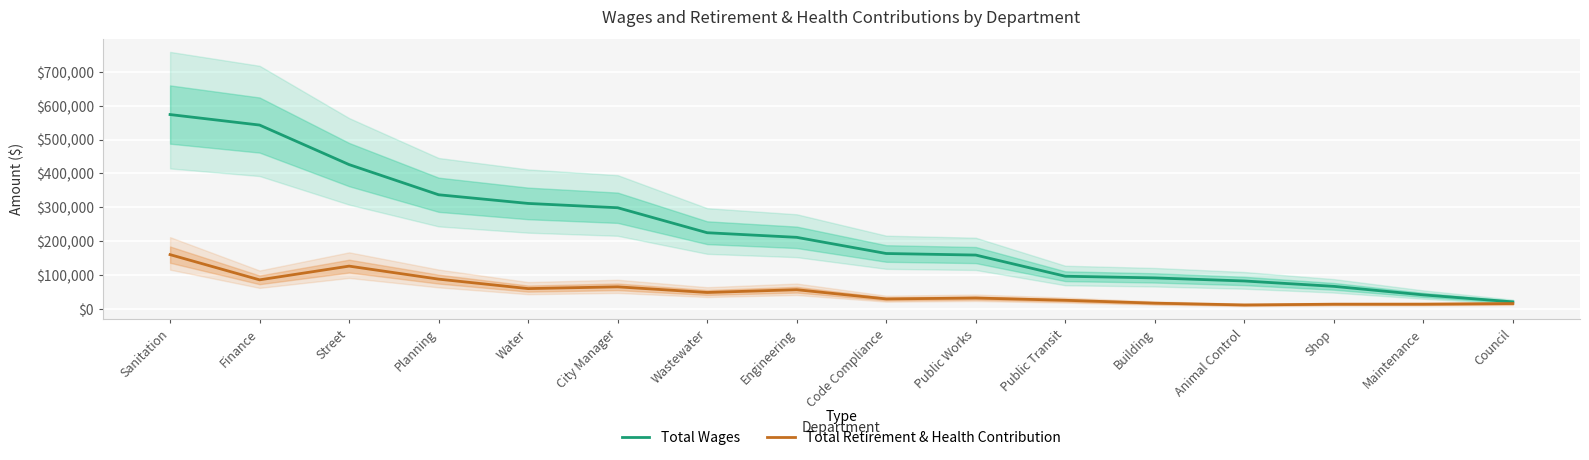

True or false: Total Wages has more than 0 points higher than both neighbors.

False